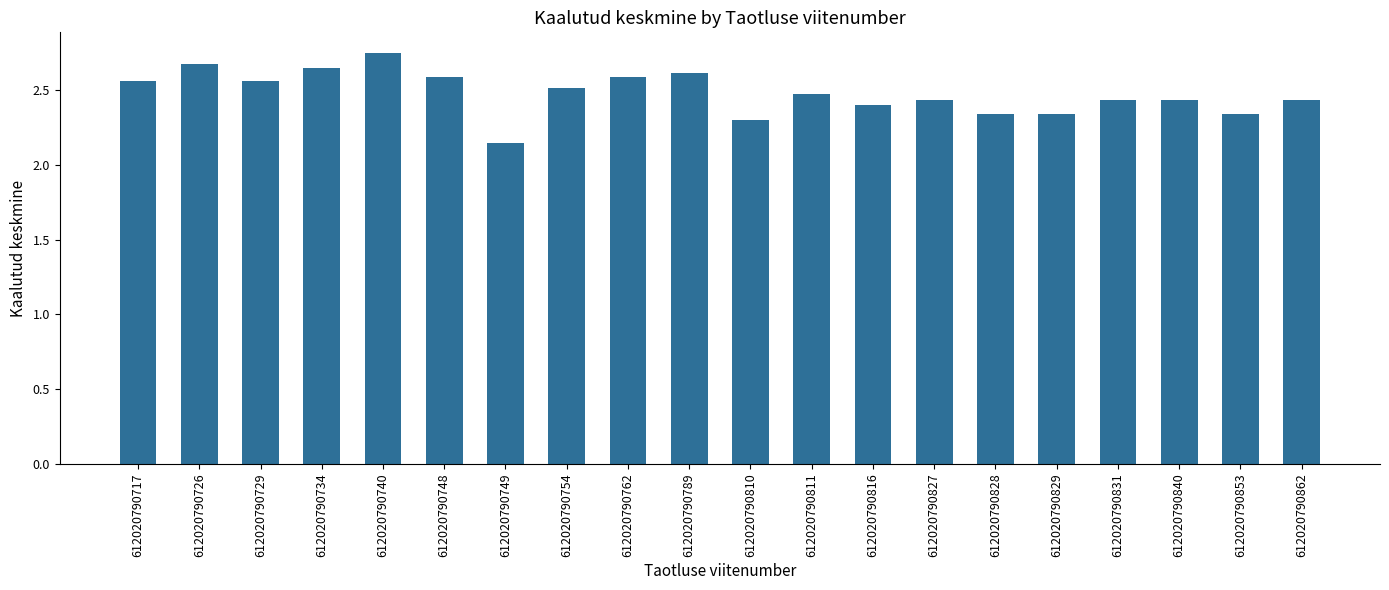

The chart shows a value of 2.4 at 612020790827. True or false?

True